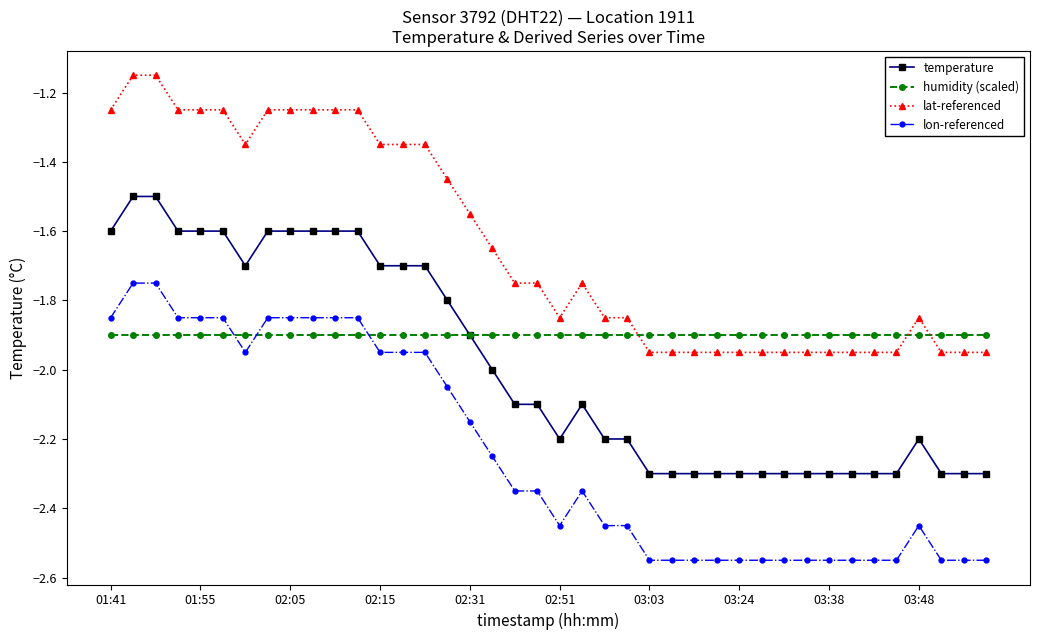

Between which two adjacent categories do temperature and humidity (scaled) first intersect?

15 and 16